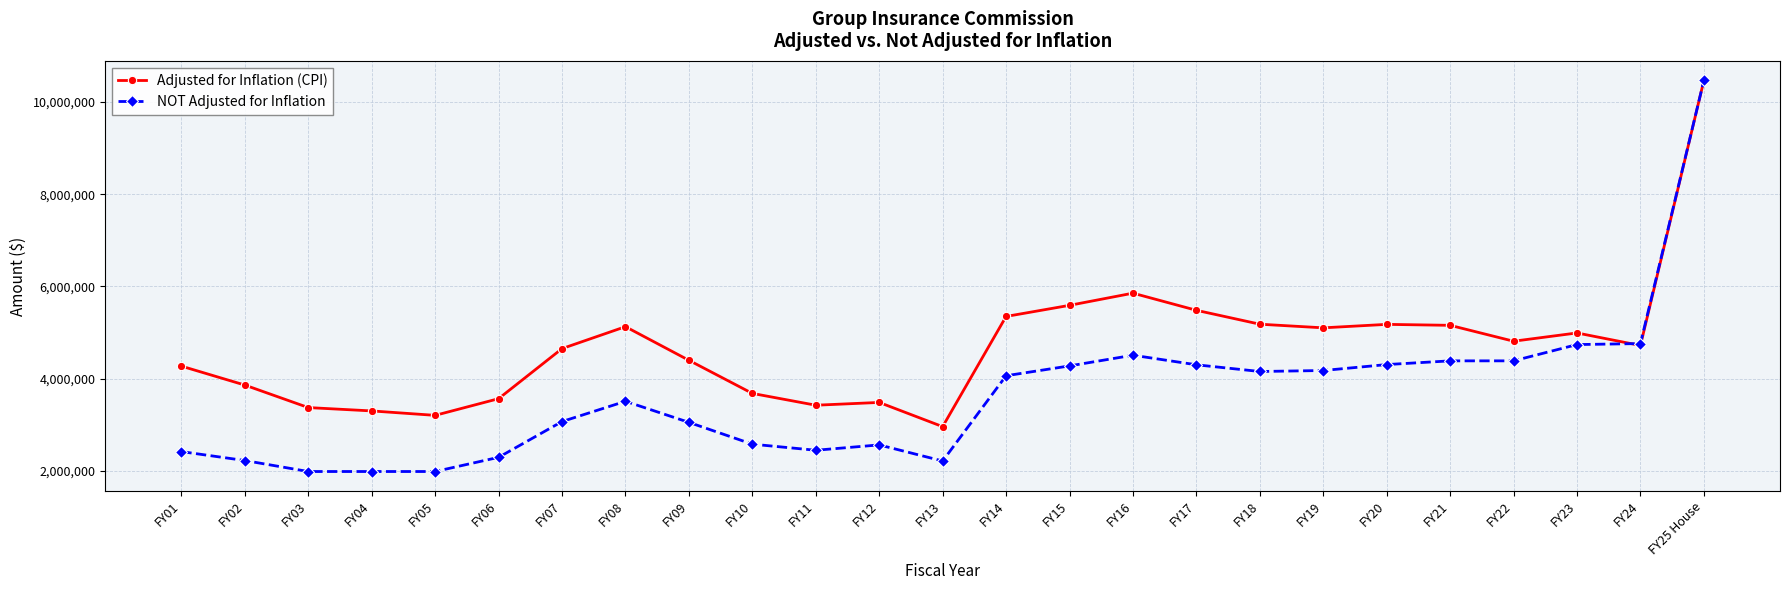

What is the total value across all series at FY20?

9481370